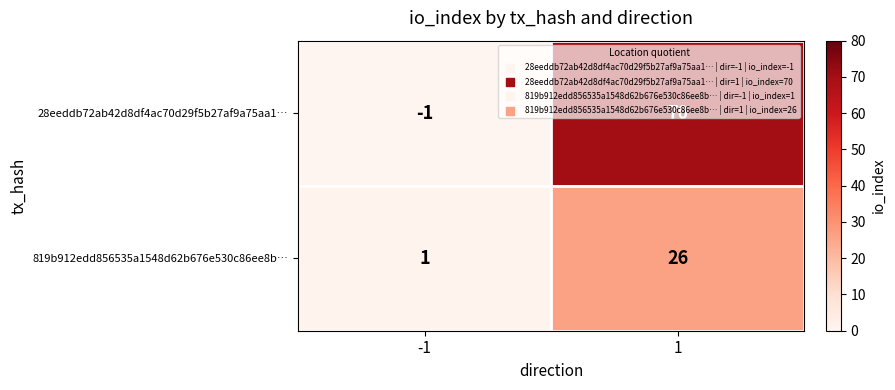

What is the sum of all 819b912edd856535a1548d62b676e530c86ee8b… values?

27